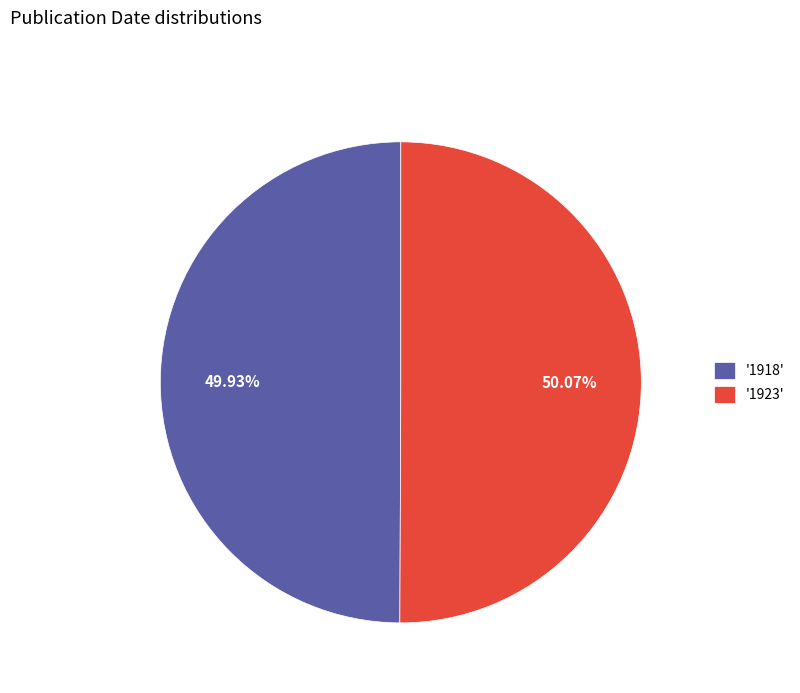

Is the sum of '1918' and '1923' greater than half?

Yes